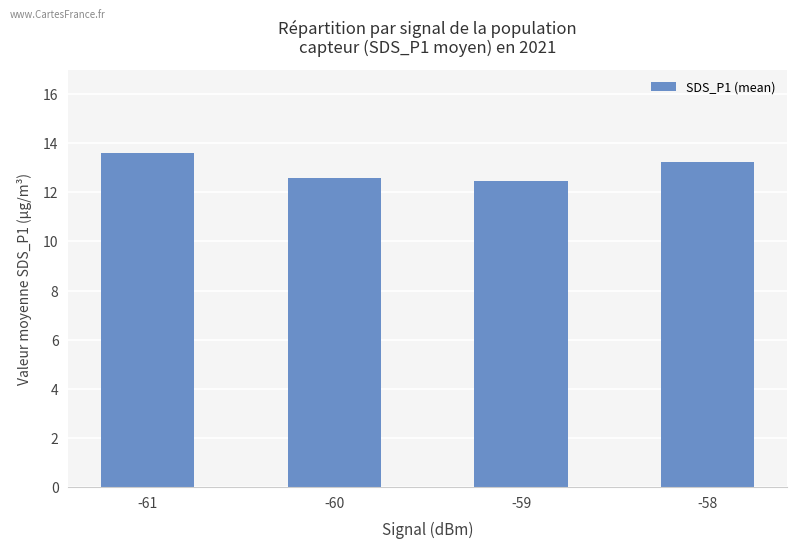

What is the maximum value shown in the chart?

13.6